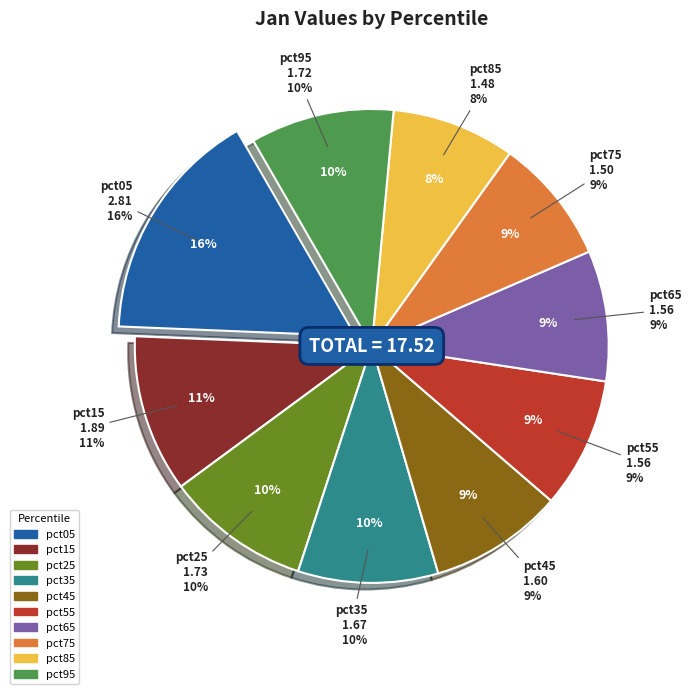

Count the number of slices in the pie.

10